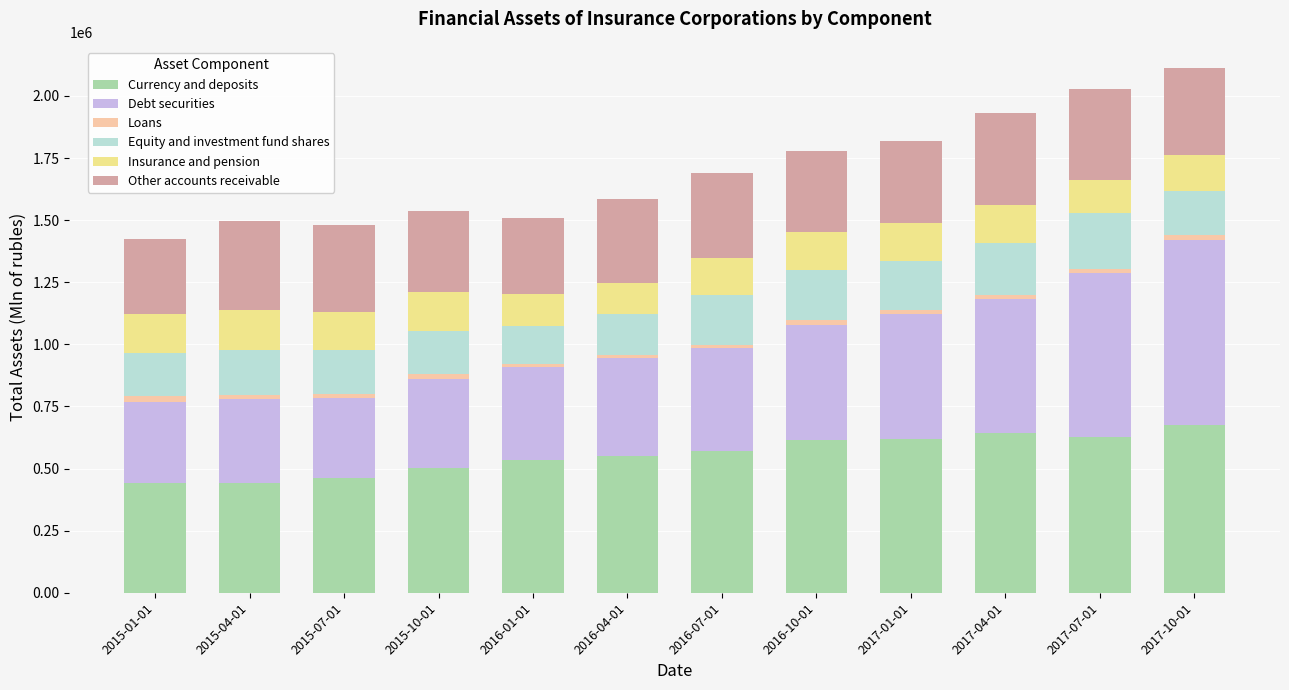

What is the sum of all Currency and deposits values?

6678998